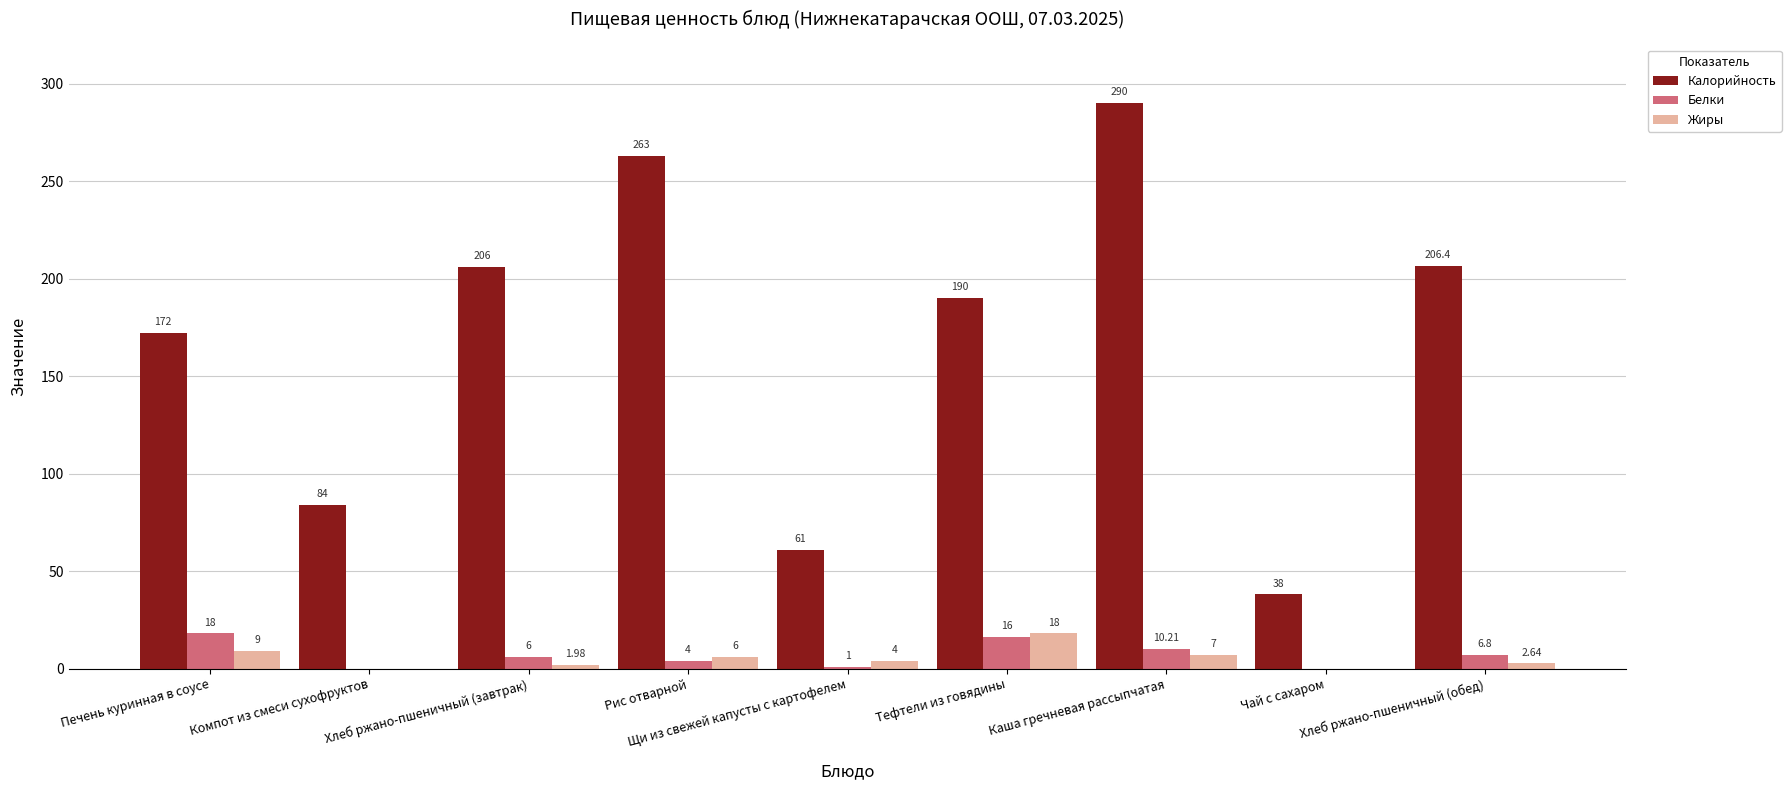

At which category is the sum across all series the highest?

Каша гречневая рассыпчатая